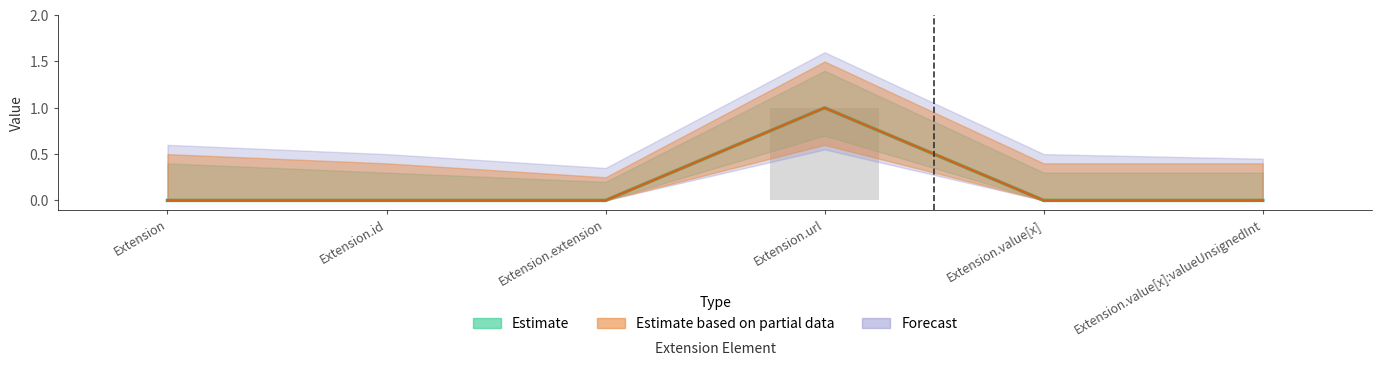

Reading left to right, transcribe all the data shown in this chart.

0	0	0	1	0	0